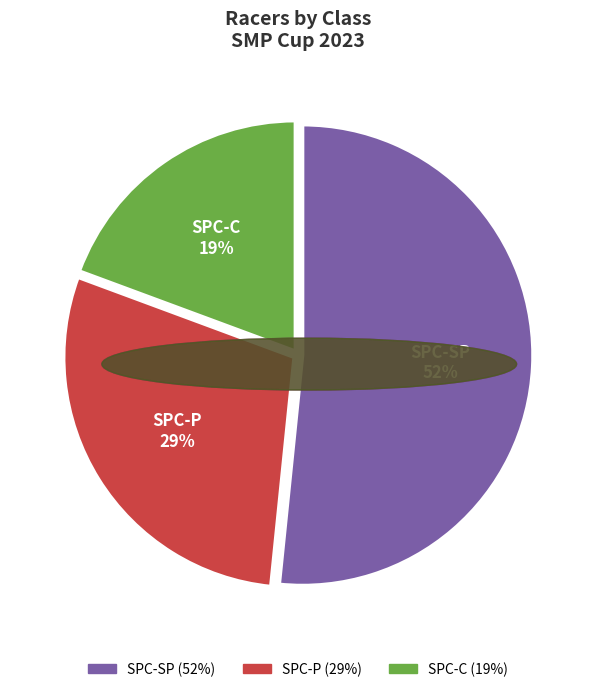

To the nearest percent, what portion does SPC-SP represent?

52%